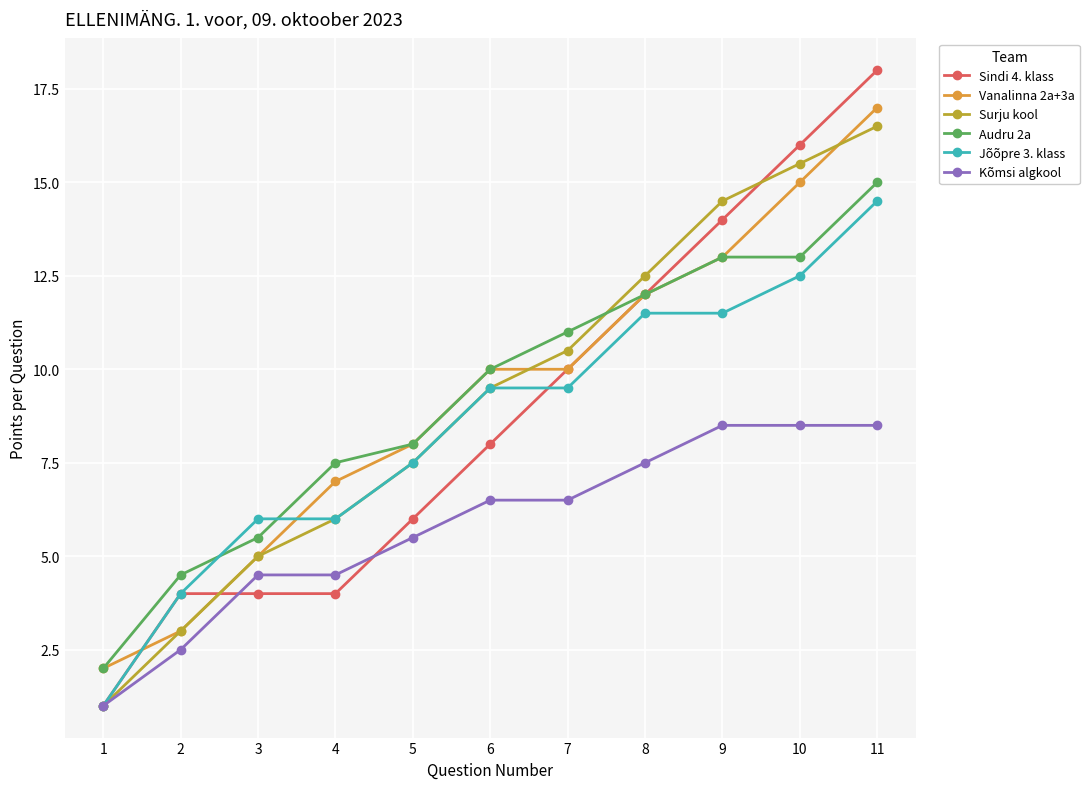

What is the total value across all series at 1?

8.0